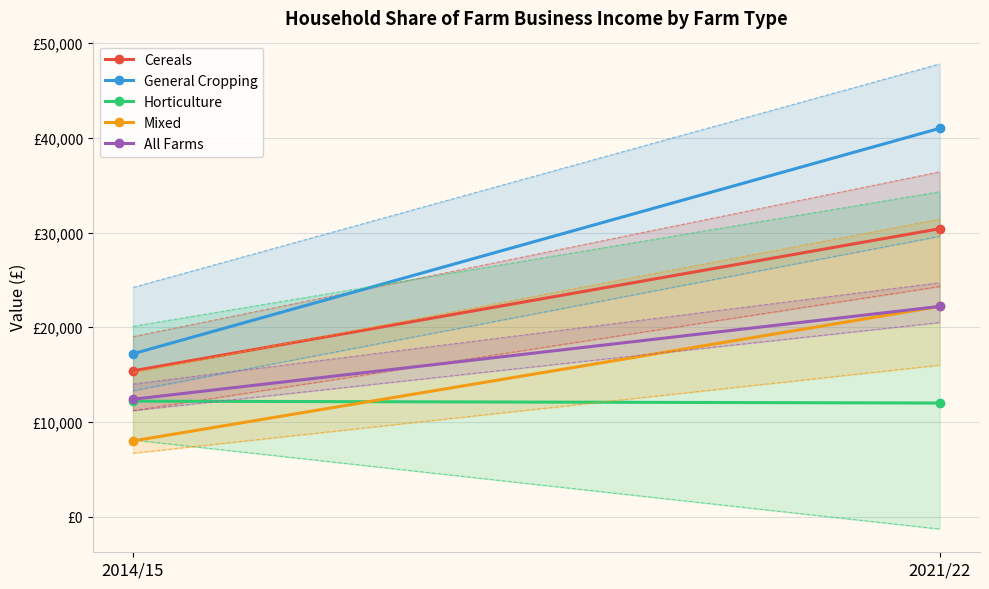

What is the difference between the maximum and minimum values in the Mixed series?

14200